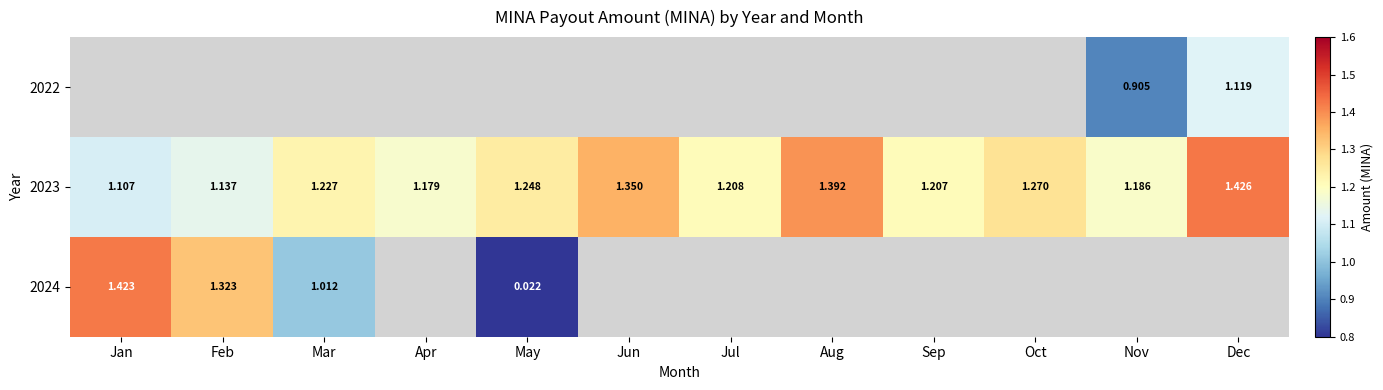

Between Jan and Oct, which is larger?

Jan